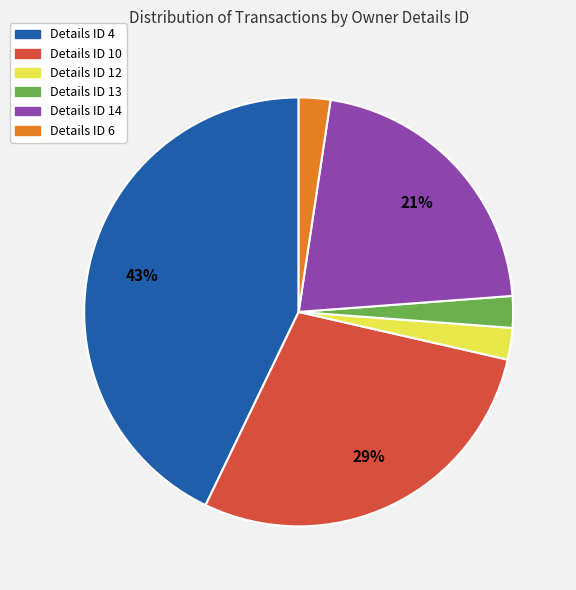

Is there any slice that represents more than half of the pie?

No